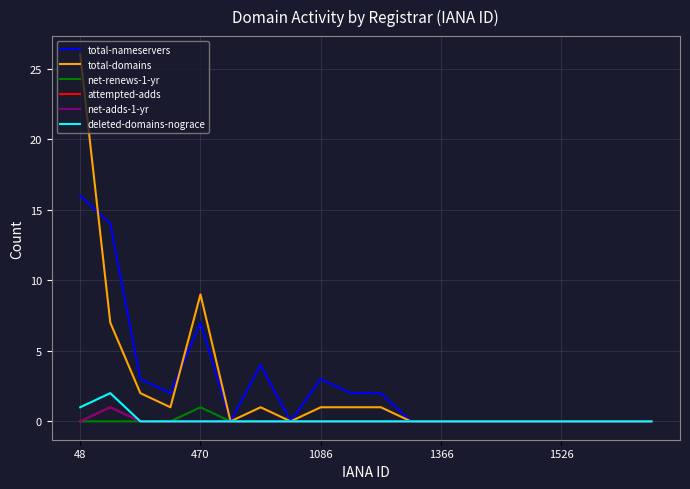

What is the sum of all attempted-adds values?

1